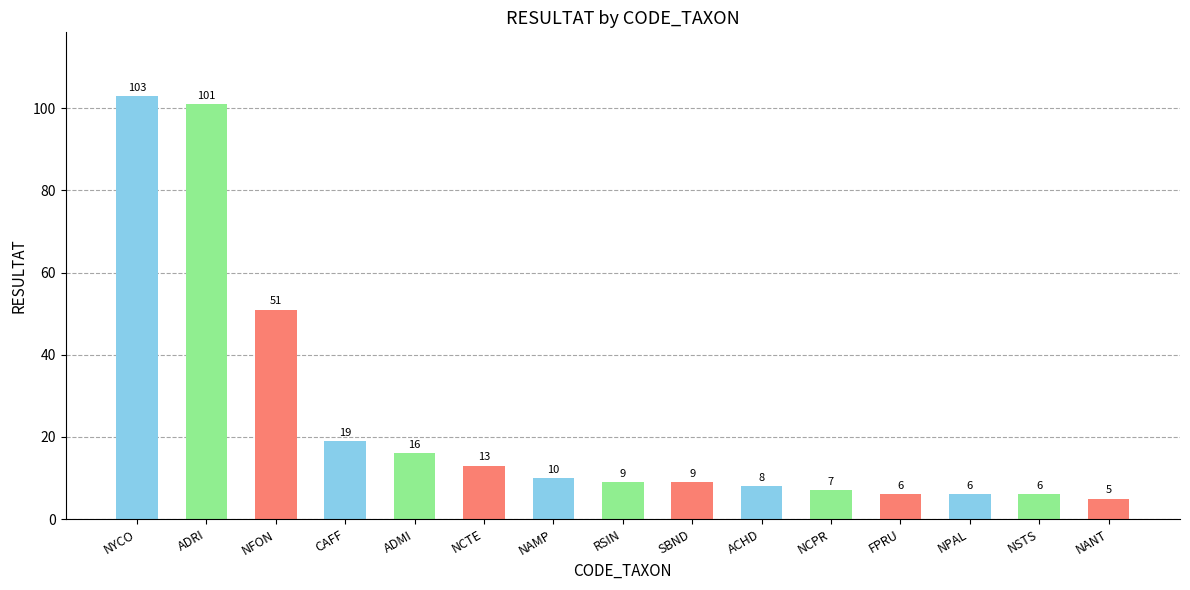

What is the ratio of the value at ADRI to the value at SBND?

11.2